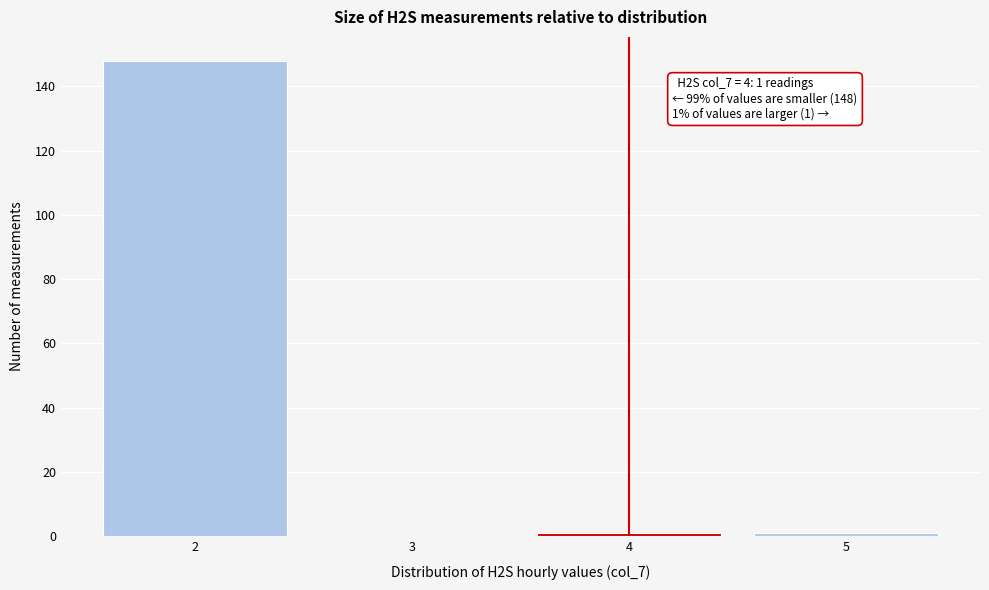

Which range on the x-axis has the tallest bar?

1.5 to 2.5